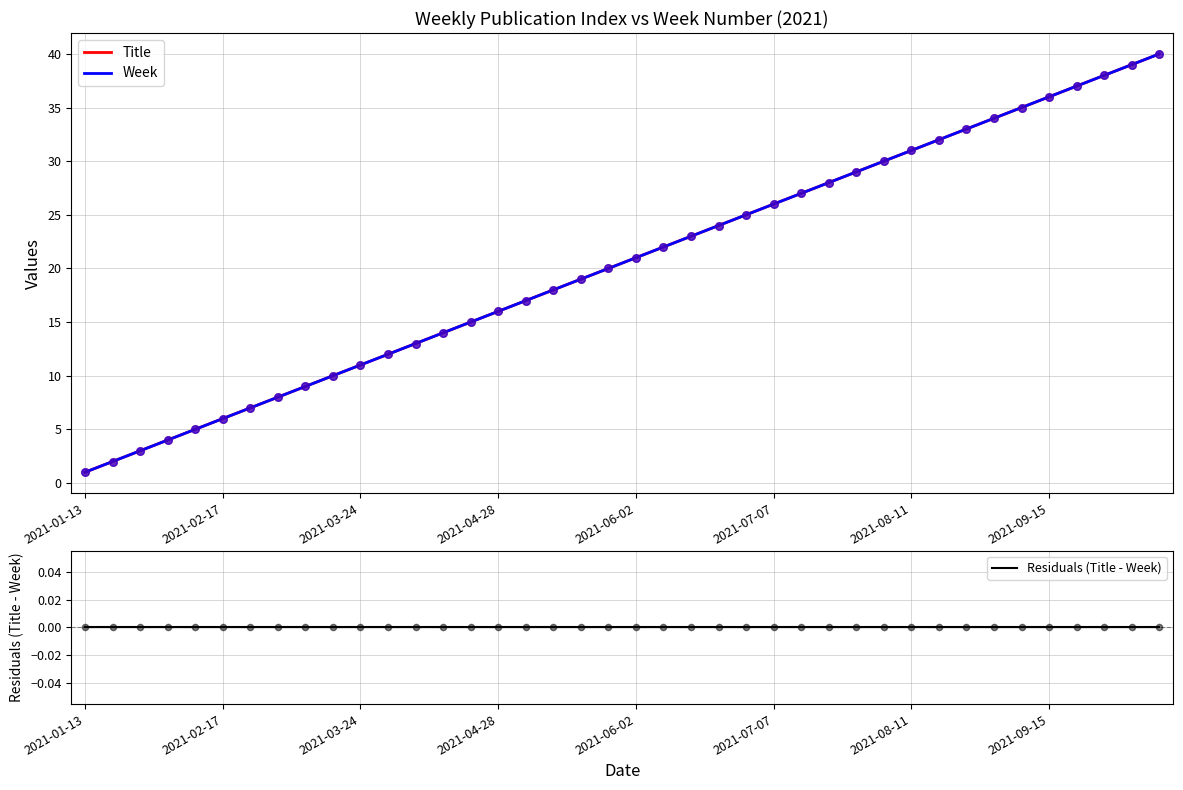

Which series contains the highest Y value?

Title